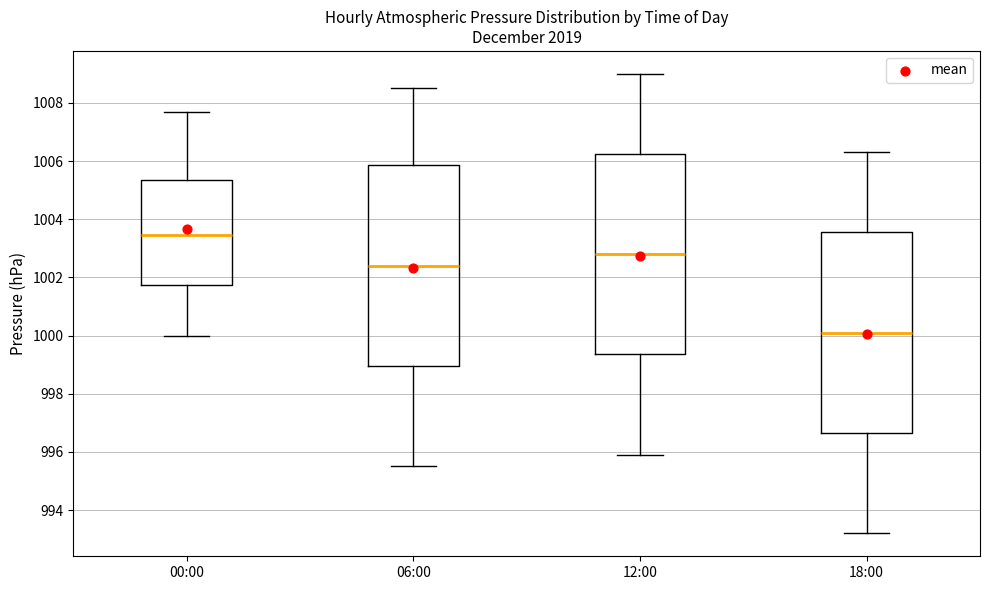

Where is the lower edge of the box for 06:00 on the y-axis? The values are not printed on the chart, so give them approximately, as read against the axis.

999.0